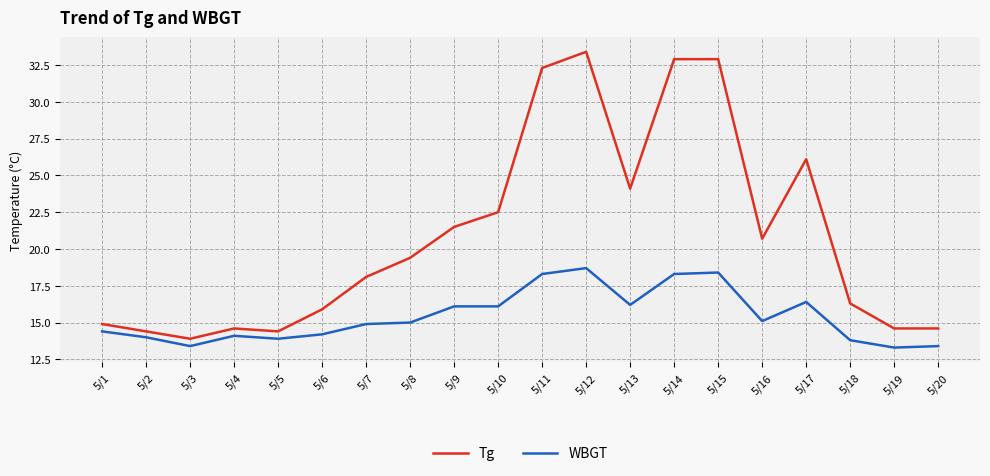

At which label does Tg first exceed 19?

5/8